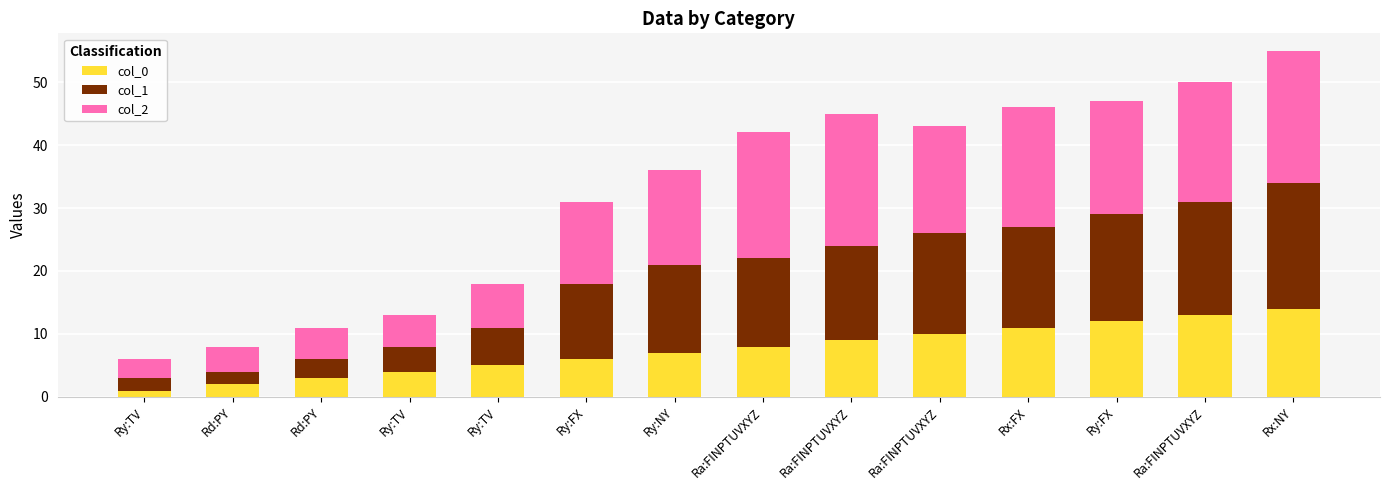

How many bars are there in total?

14